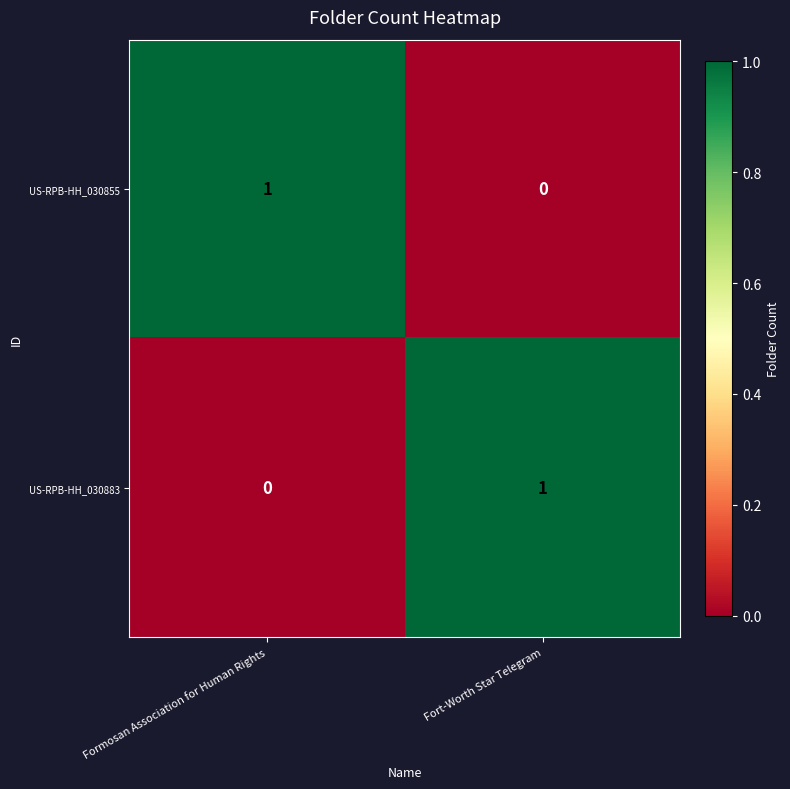

The US-RPB-HH_030883 series shows 0 at Fort-Worth Star Telegram. True or false?

False